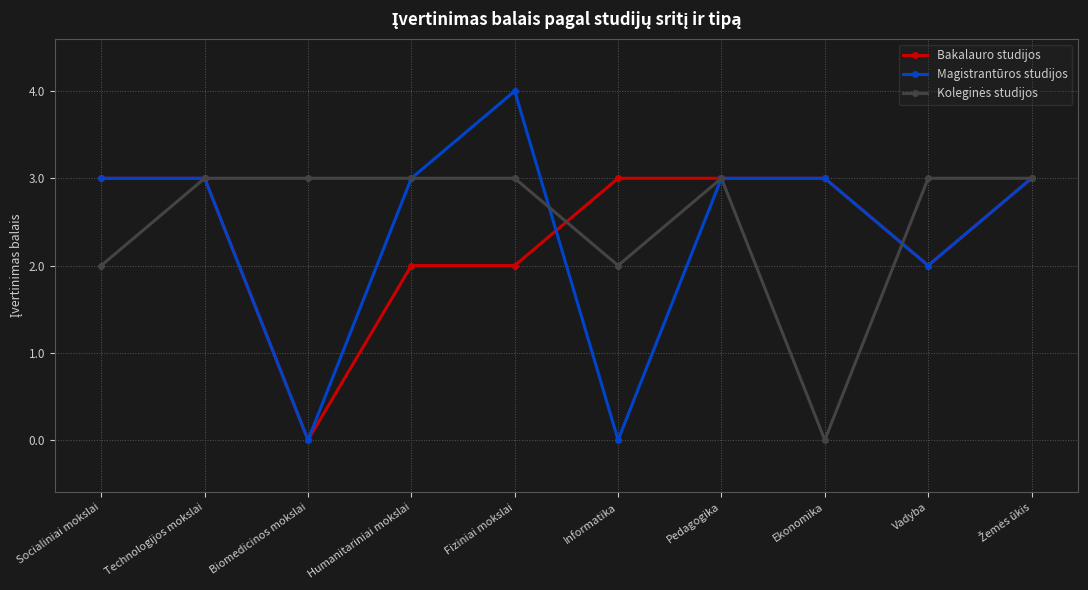

What is the maximum value for Magistrantūros studijos?

4